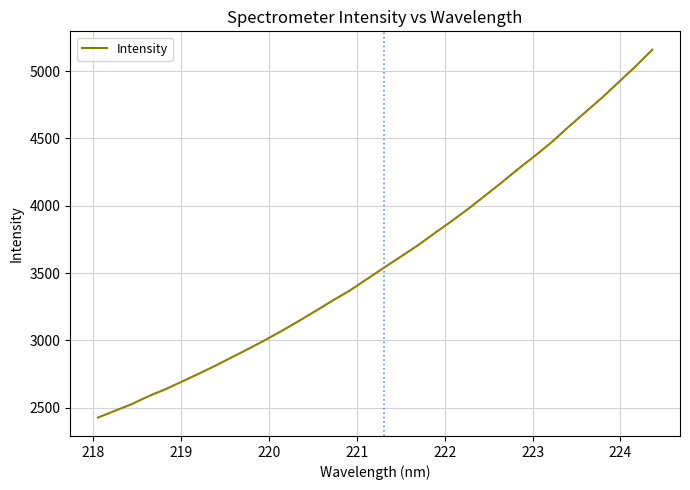

What is the minimum value shown in the chart?

2426.6